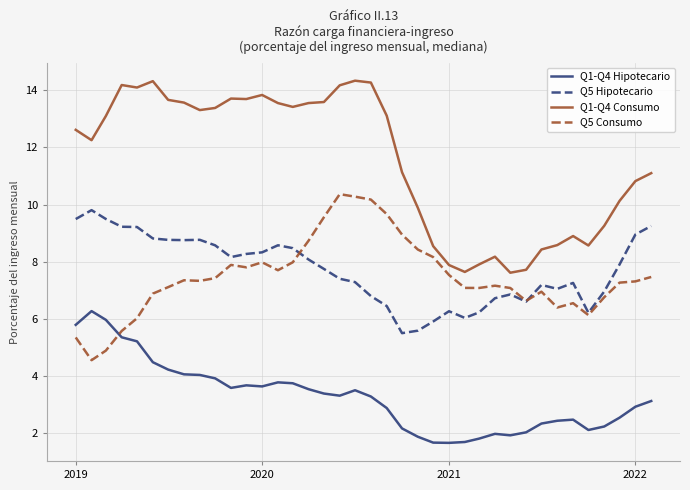

List the series in order of their peak value, lowest first.

Q1-Q4 Hipotecario, Q5 Hipotecario, Q5 Consumo, Q1-Q4 Consumo